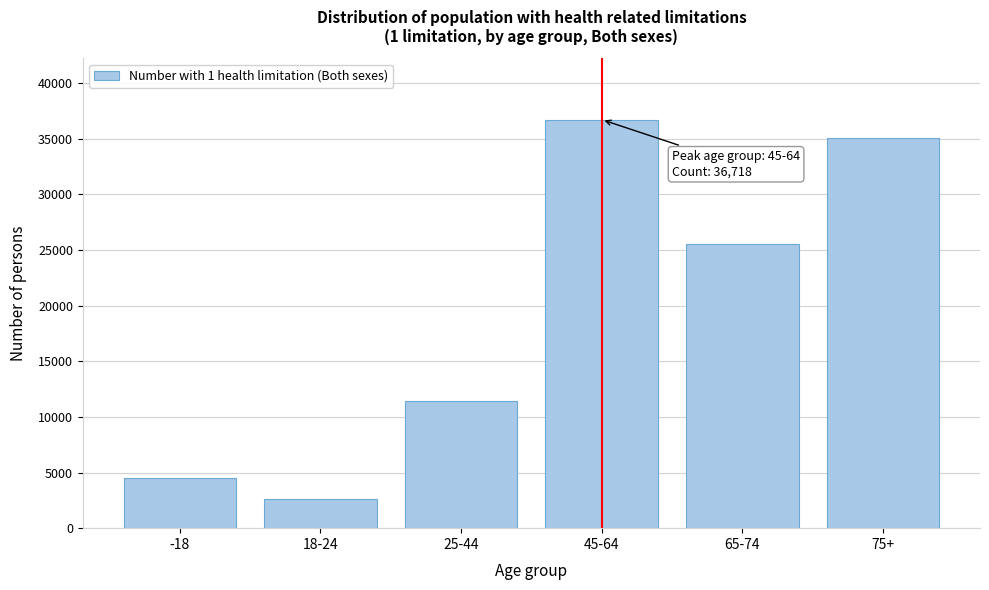

Reading right to left, list all the values displayed in this chart.

35100	25529	36718	11400	2582	4497